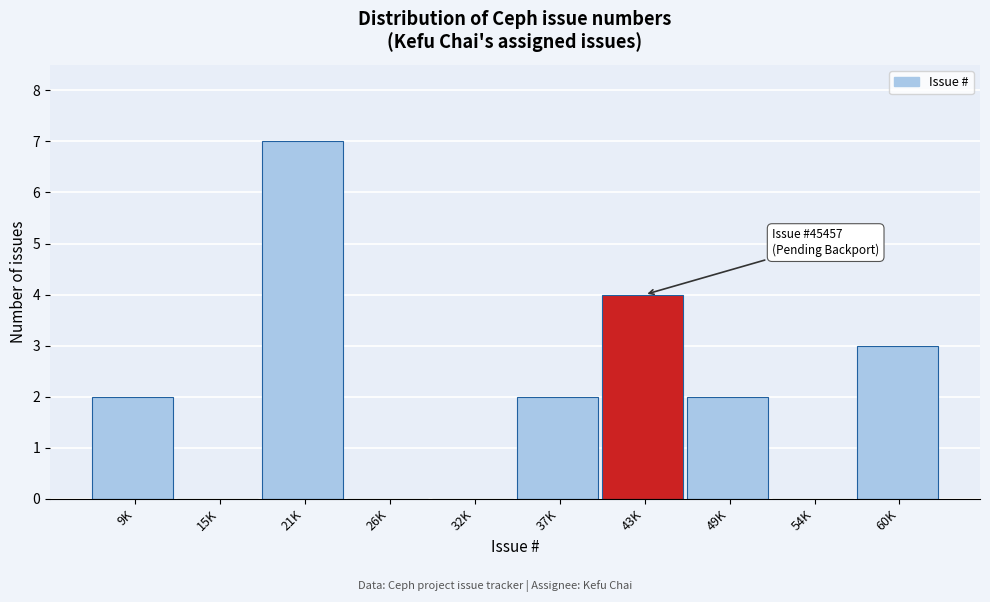

Reading right to left, extract all data points from this chart.

60K=3	54K=0	49K=2	43K=4	37K=2	32K=0	26K=0	21K=7	15K=0	9K=2